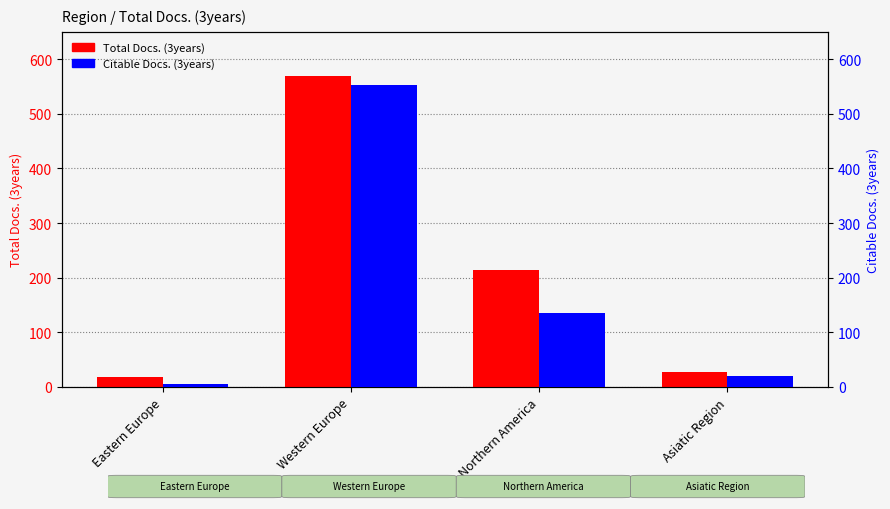

How many data points in Citable Docs. (3years) are less than 135?

2